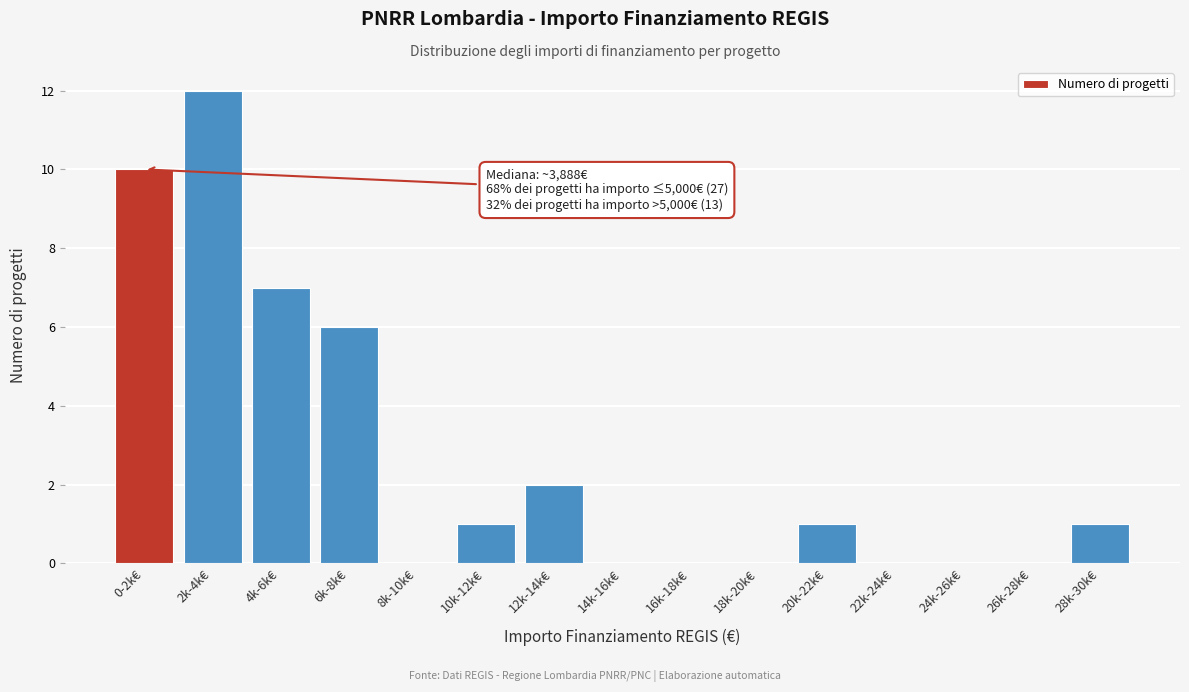

Reading left to right, list all the values displayed in this chart.

0-2k€=10	2k-4k€=12	4k-6k€=7	6k-8k€=6	8k-10k€=0	10k-12k€=1	12k-14k€=2	14k-16k€=0	16k-18k€=0	18k-20k€=0	20k-22k€=1	22k-24k€=0	24k-26k€=0	26k-28k€=0	28k-30k€=1